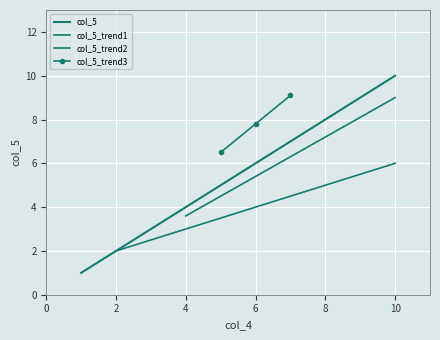

The chart shows a value of 5 at 9. True or false?

False